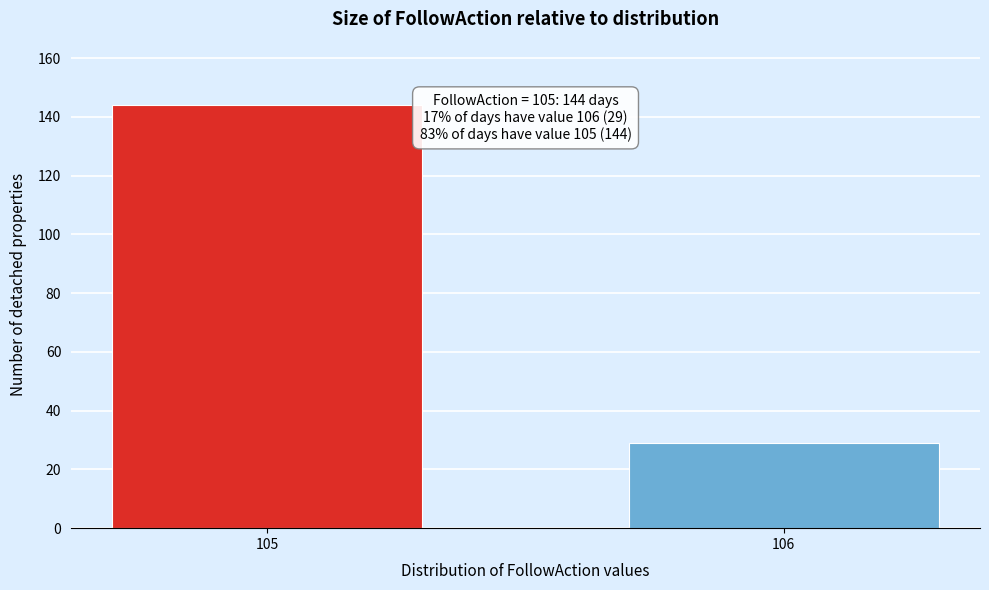

Reading left to right, transcribe all the data shown in this chart.

144	29